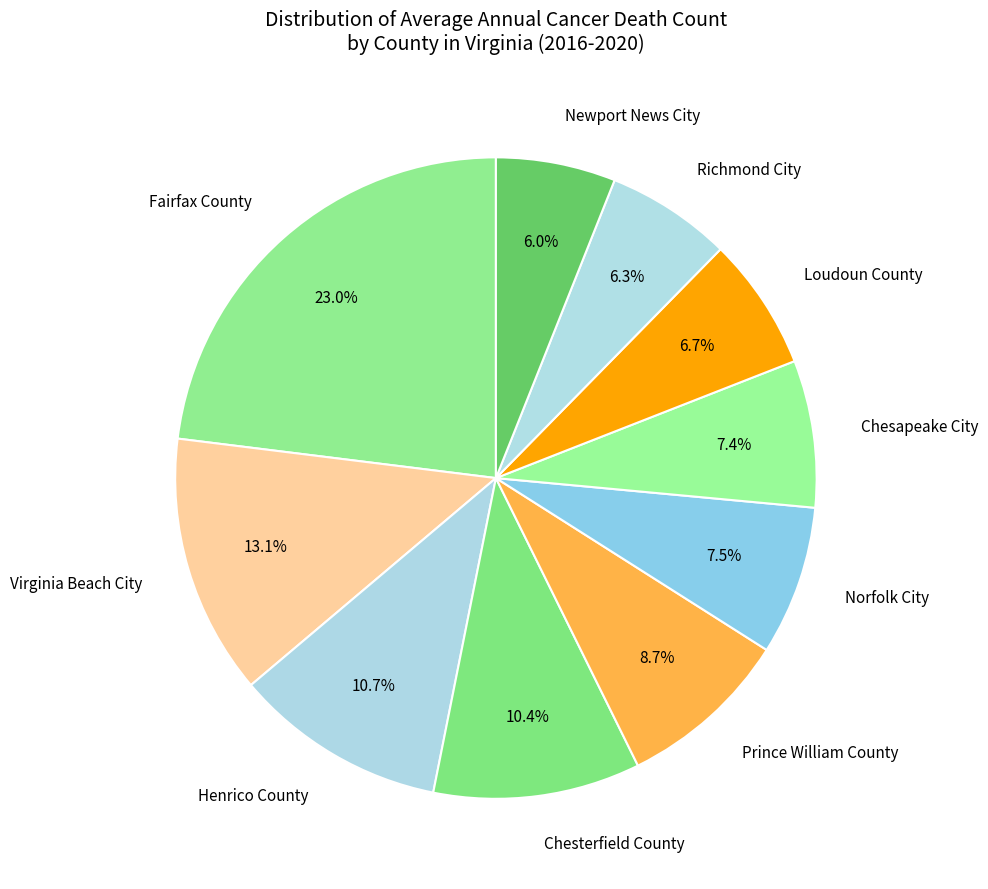

To the nearest percent, what is the average slice percentage?

10%